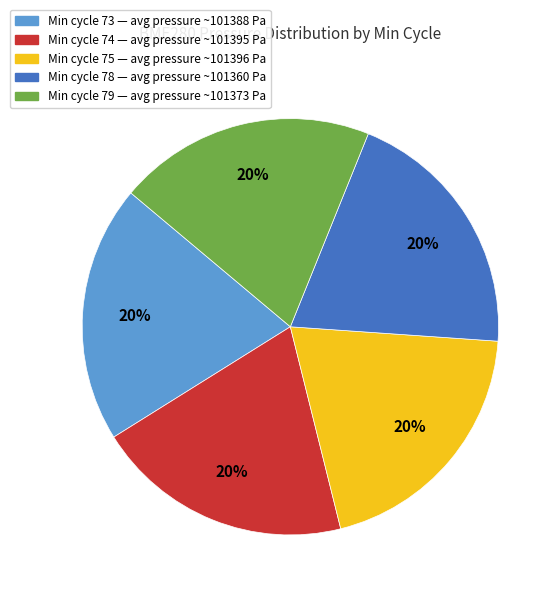

How many segments does this pie chart have?

5